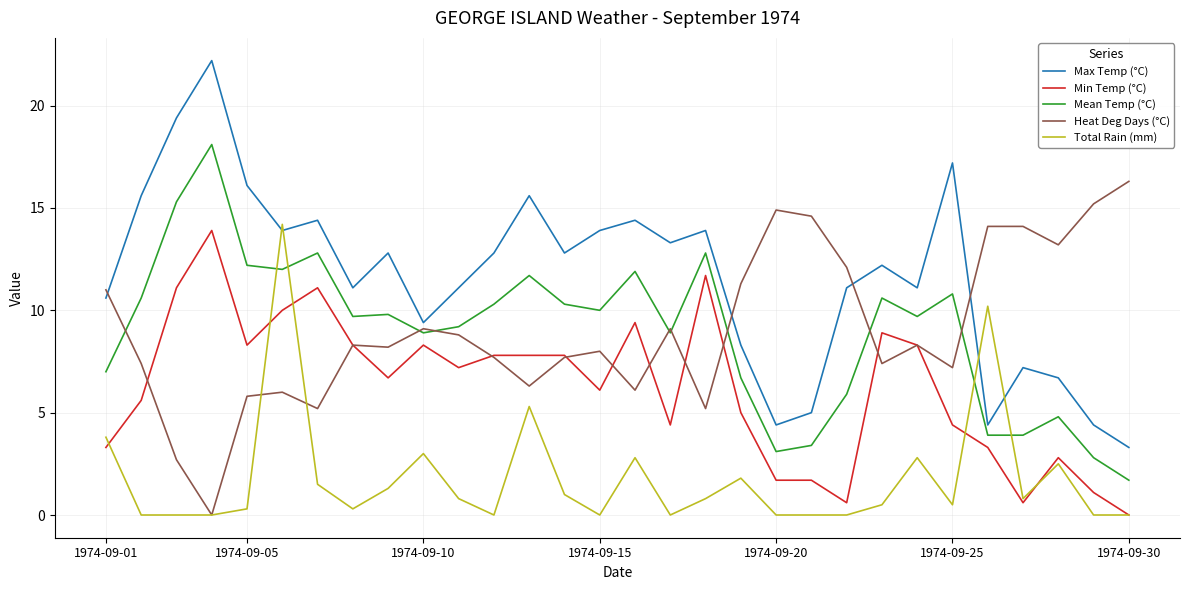

Which series has the largest total across all categories?

Max Temp (°C)